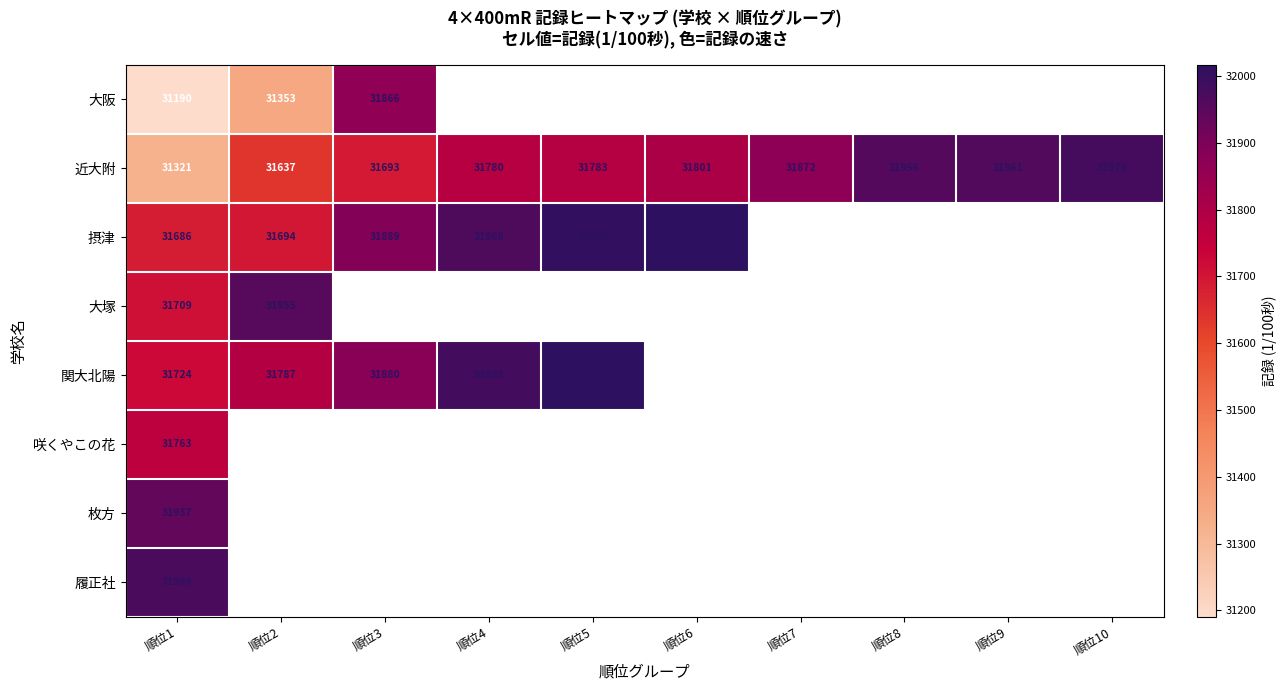

What is the spread (max minus min) of values at 順位1?

779